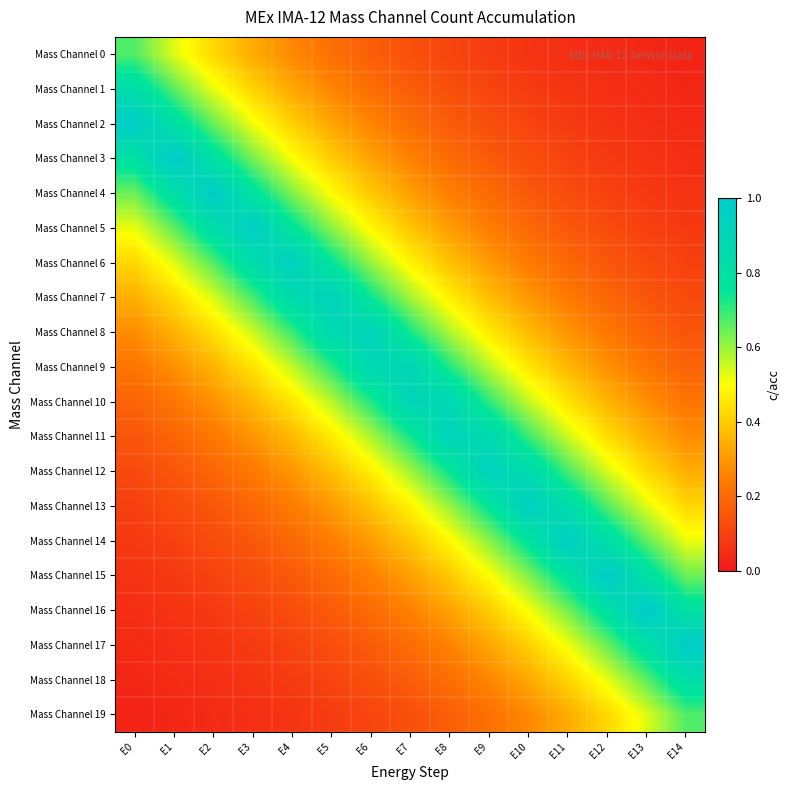

Reading left to right, transcribe all the data shown in this chart.

Mass Channel 0: E0=0.7	E1=0.5	E2=0.4	E3=0.3	E4=0.3	E5=0.2	E6=0.2	E7=0.1	E8=0.1	E9=0.1	E10=0.1	E11=0.1	E12=0.0	E13=0.0	E14=0.0
Mass Channel 1: E0=0.8	E1=0.7	E2=0.5	E3=0.4	E4=0.3	E5=0.3	E6=0.2	E7=0.2	E8=0.1	E9=0.1	E10=0.1	E11=0.1	E12=0.1	E13=0.0	E14=0.0
Mass Channel 2: E0=1.0	E1=0.8	E2=0.6	E3=0.5	E4=0.4	E5=0.3	E6=0.3	E7=0.2	E8=0.2	E9=0.1	E10=0.1	E11=0.1	E12=0.1	E13=0.1	E14=0.0
Mass Channel 3: E0=0.8	E1=1.0	E2=0.8	E3=0.6	E4=0.5	E5=0.4	E6=0.3	E7=0.3	E8=0.2	E9=0.2	E10=0.1	E11=0.1	E12=0.1	E13=0.1	E14=0.1
Mass Channel 4: E0=0.6	E1=0.8	E2=1.0	E3=0.8	E4=0.6	E5=0.5	E6=0.4	E7=0.3	E8=0.2	E9=0.2	E10=0.2	E11=0.1	E12=0.1	E13=0.1	E14=0.1
Mass Channel 5: E0=0.5	E1=0.7	E2=0.8	E3=1.0	E4=0.8	E5=0.6	E6=0.5	E7=0.4	E8=0.3	E9=0.2	E10=0.2	E11=0.2	E12=0.1	E13=0.1	E14=0.1
Mass Channel 6: E0=0.4	E1=0.5	E2=0.7	E3=0.8	E4=1.0	E5=0.8	E6=0.6	E7=0.5	E8=0.4	E9=0.3	E10=0.2	E11=0.2	E12=0.2	E13=0.1	E14=0.1
Mass Channel 7: E0=0.3	E1=0.4	E2=0.5	E3=0.7	E4=0.9	E5=0.9	E6=0.7	E7=0.6	E8=0.5	E9=0.4	E10=0.3	E11=0.2	E12=0.2	E13=0.1	E14=0.1
Mass Channel 8: E0=0.3	E1=0.3	E2=0.4	E3=0.5	E4=0.7	E5=0.9	E6=0.9	E7=0.7	E8=0.6	E9=0.5	E10=0.4	E11=0.3	E12=0.2	E13=0.2	E14=0.1
Mass Channel 9: E0=0.2	E1=0.3	E2=0.4	E3=0.4	E4=0.6	E5=0.7	E6=0.9	E7=0.9	E8=0.7	E9=0.6	E10=0.5	E11=0.4	E12=0.3	E13=0.2	E14=0.2
Mass Channel 10: E0=0.2	E1=0.2	E2=0.3	E3=0.4	E4=0.5	E5=0.6	E6=0.7	E7=0.9	E8=0.9	E9=0.7	E10=0.6	E11=0.4	E12=0.4	E13=0.3	E14=0.2
Mass Channel 11: E0=0.1	E1=0.2	E2=0.2	E3=0.3	E4=0.4	E5=0.5	E6=0.6	E7=0.7	E8=0.9	E9=0.9	E10=0.7	E11=0.5	E12=0.4	E13=0.3	E14=0.3
Mass Channel 12: E0=0.1	E1=0.1	E2=0.2	E3=0.2	E4=0.3	E5=0.4	E6=0.5	E7=0.6	E8=0.7	E9=0.9	E10=0.9	E11=0.7	E12=0.5	E13=0.4	E14=0.3
Mass Channel 13: E0=0.1	E1=0.1	E2=0.2	E3=0.2	E4=0.2	E5=0.3	E6=0.4	E7=0.5	E8=0.6	E9=0.8	E10=1.0	E11=0.8	E12=0.7	E13=0.5	E14=0.4
Mass Channel 14: E0=0.1	E1=0.1	E2=0.1	E3=0.2	E4=0.2	E5=0.2	E6=0.3	E7=0.4	E8=0.5	E9=0.6	E10=0.8	E11=1.0	E12=0.8	E13=0.7	E14=0.5
Mass Channel 15: E0=0.1	E1=0.1	E2=0.1	E3=0.1	E4=0.2	E5=0.2	E6=0.2	E7=0.3	E8=0.4	E9=0.5	E10=0.6	E11=0.8	E12=1.0	E13=0.8	E14=0.6
Mass Channel 16: E0=0.1	E1=0.1	E2=0.1	E3=0.1	E4=0.1	E5=0.2	E6=0.2	E7=0.3	E8=0.3	E9=0.4	E10=0.5	E11=0.6	E12=0.8	E13=1.0	E14=0.8
Mass Channel 17: E0=0.0	E1=0.1	E2=0.1	E3=0.1	E4=0.1	E5=0.1	E6=0.2	E7=0.2	E8=0.3	E9=0.3	E10=0.4	E11=0.5	E12=0.6	E13=0.8	E14=1.0
Mass Channel 18: E0=0.0	E1=0.0	E2=0.1	E3=0.1	E4=0.1	E5=0.1	E6=0.1	E7=0.2	E8=0.2	E9=0.3	E10=0.3	E11=0.4	E12=0.5	E13=0.7	E14=0.8
Mass Channel 19: E0=0.0	E1=0.0	E2=0.0	E3=0.1	E4=0.1	E5=0.1	E6=0.1	E7=0.1	E8=0.2	E9=0.2	E10=0.3	E11=0.3	E12=0.4	E13=0.5	E14=0.7